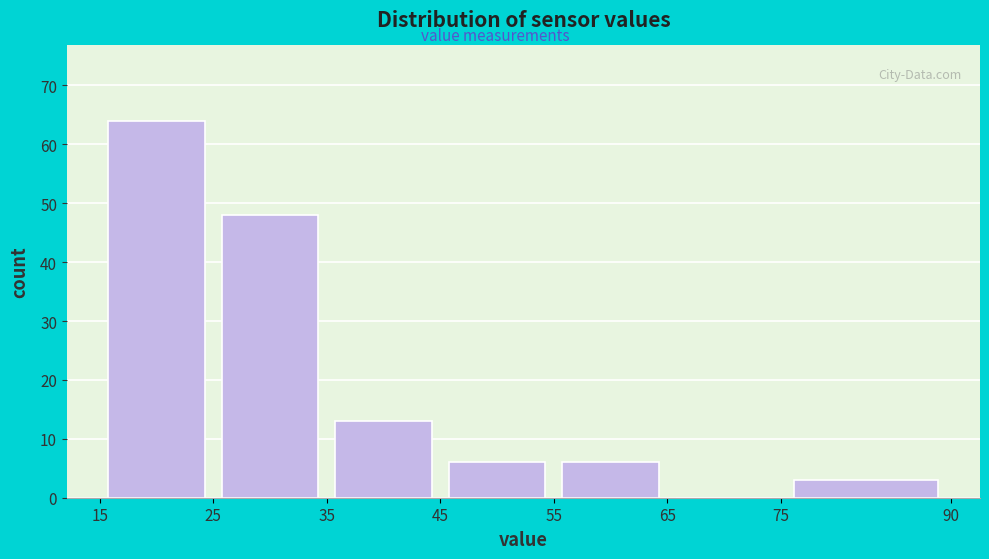

Reading left to right, list every bar in this chart as the range it spans on the x-axis followed by its height. The values are not printed on the chart, so give them approximately, as read against the axis.

15 to 25: 64
25 to 35: 48
35 to 45: 13
45 to 55: 6
55 to 65: 6
65 to 75: 0
75 to 90: 3